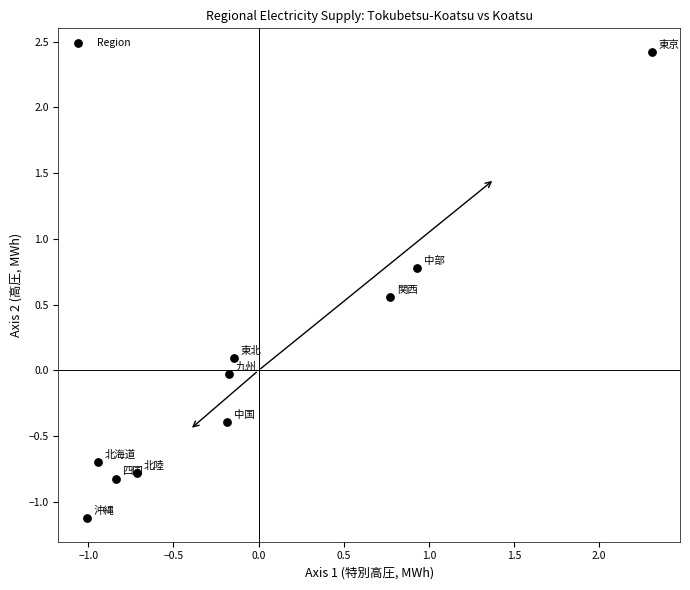

What is the range of Y values (max minus min)?

3.5